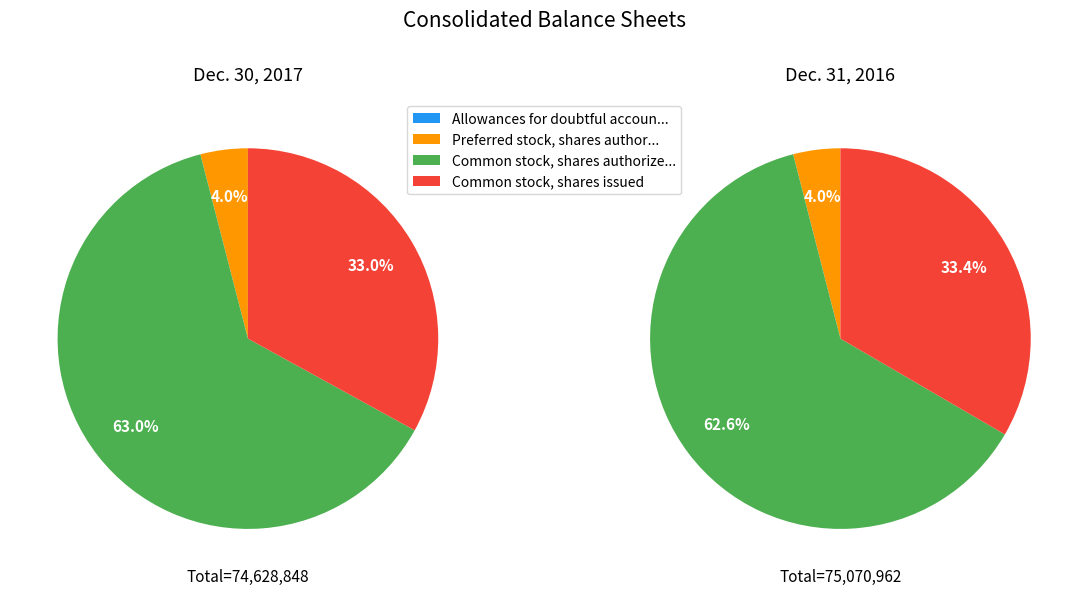

Rank the series at Allowances for doubtful accounts from highest to lowest value.

Dec. 30, 2017, Dec. 31, 2016